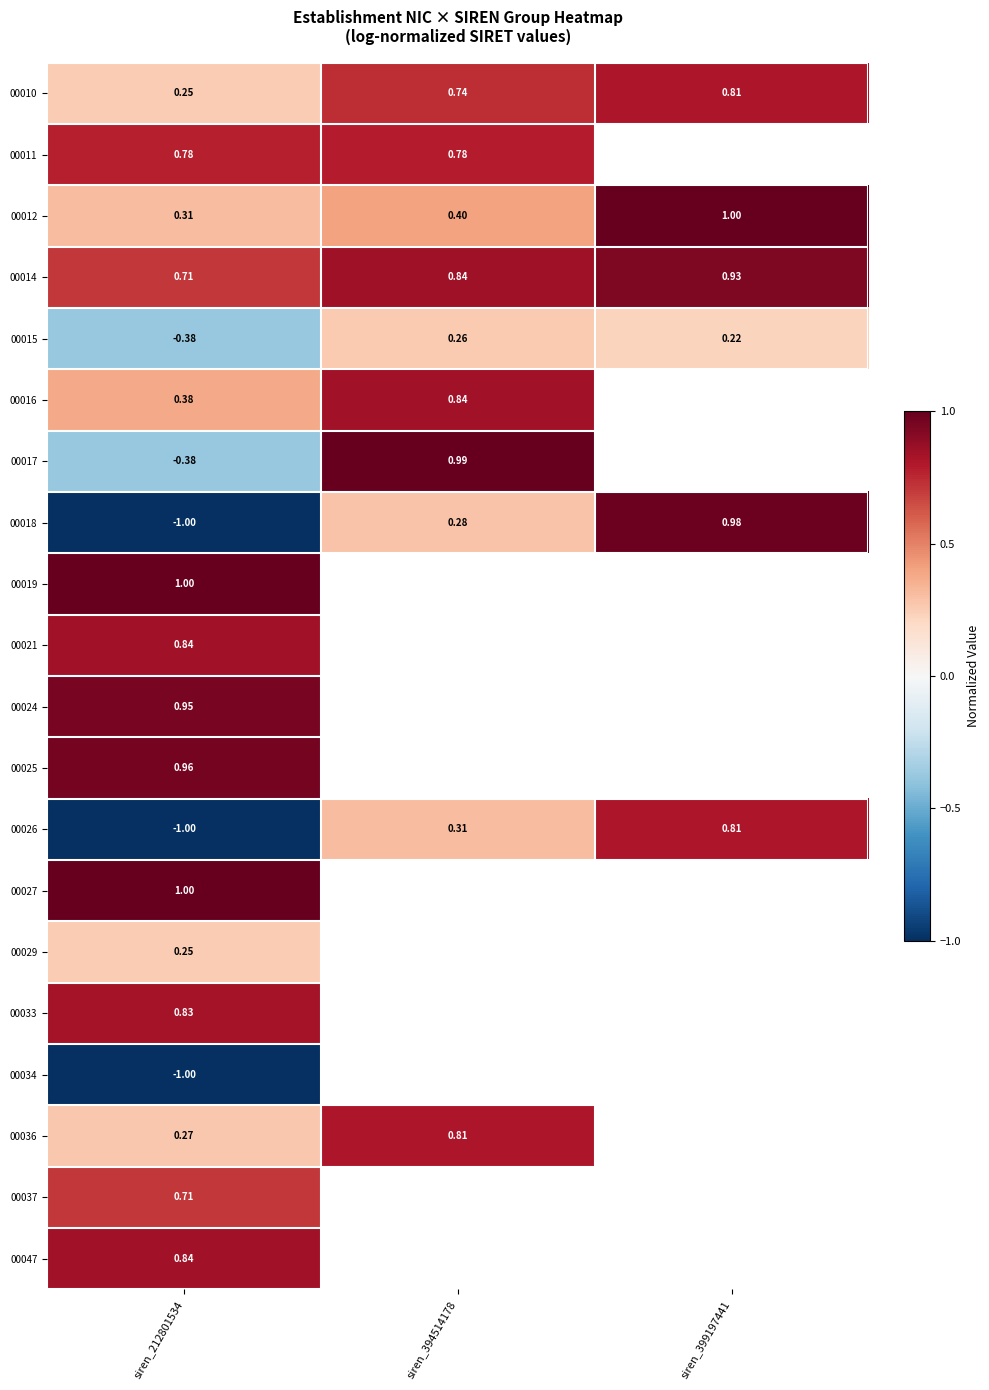

At how many categories does at least one series exceed 0?

3